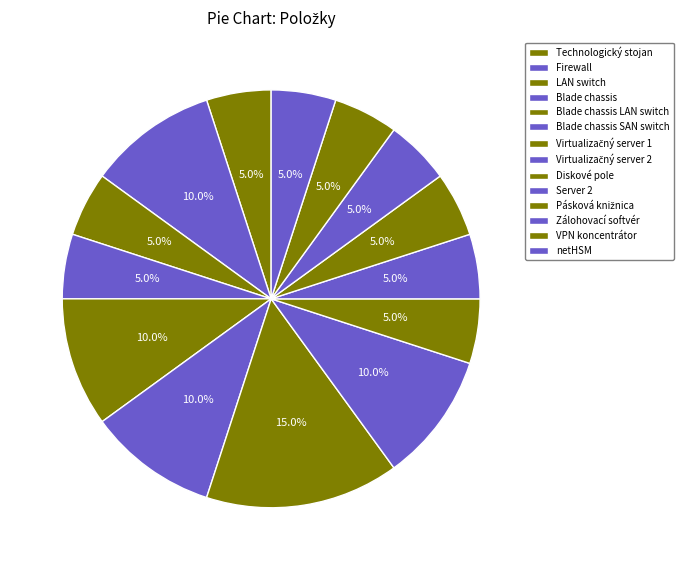

True or false: Diskové pole accounts for 5% of the total.

True